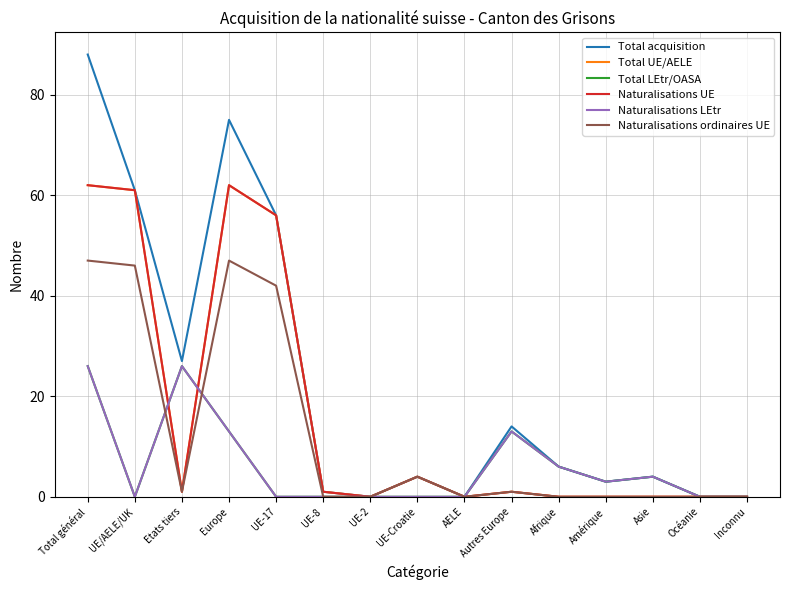

Is this an area chart (filled region under the line)?

No